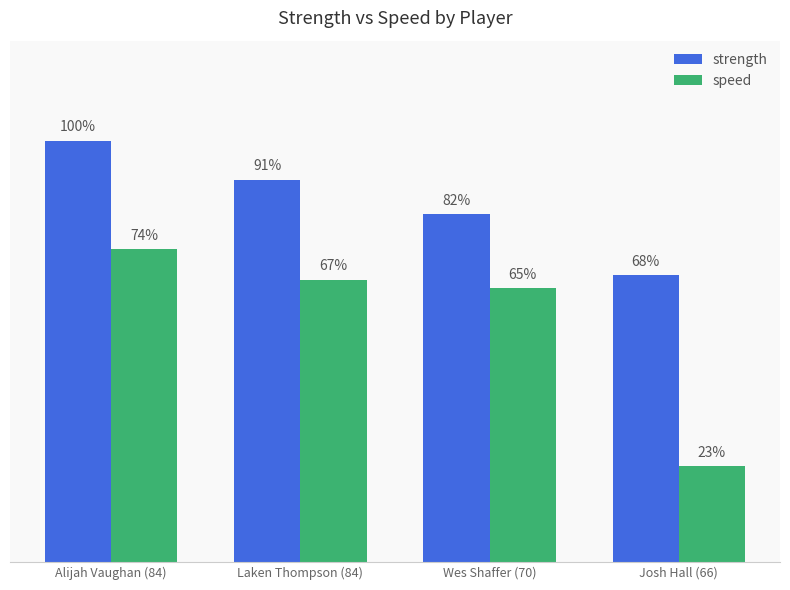

Are the bars horizontal?

No